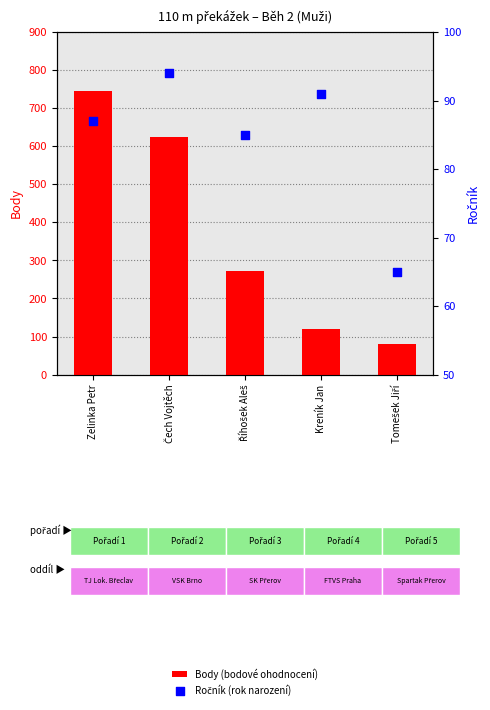

Which series reaches the minimum Y coordinate?

Ročník (rok narození)